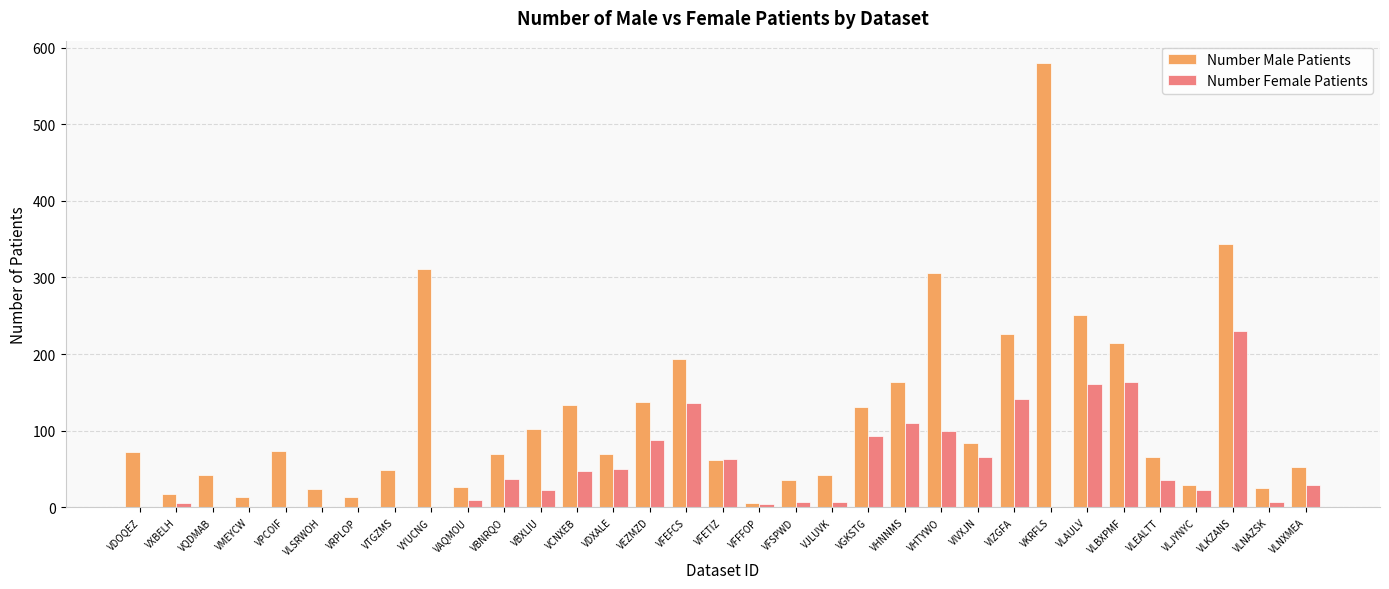

How many series are shown in this chart?

2